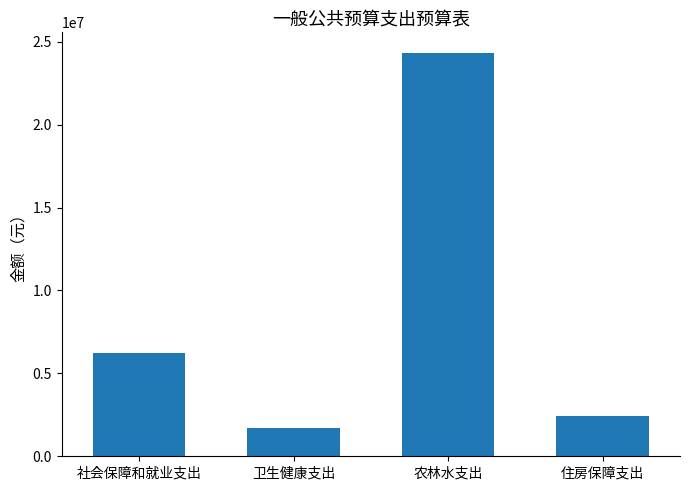

The value at 农林水支出 is 13990685.1. True or false?

False